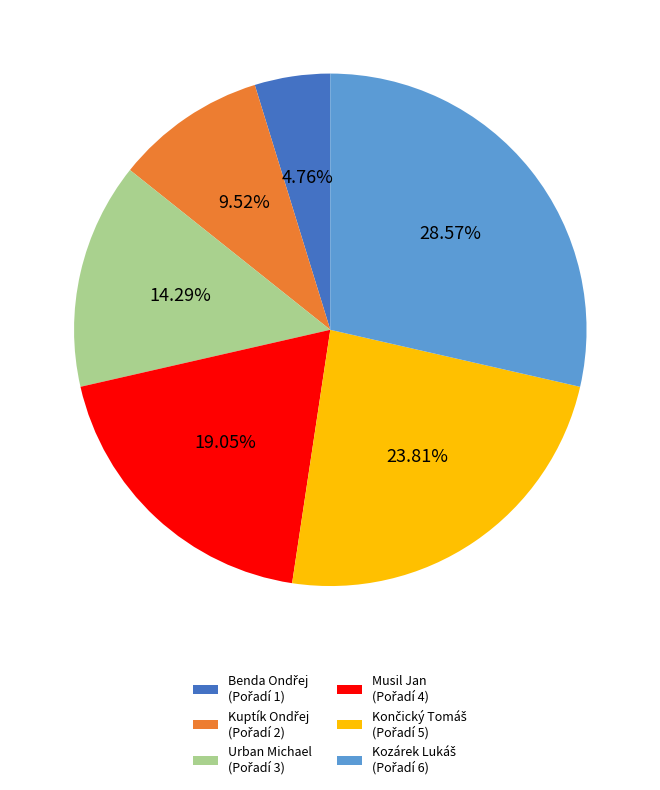

Is there any slice that represents more than half of the pie?

No